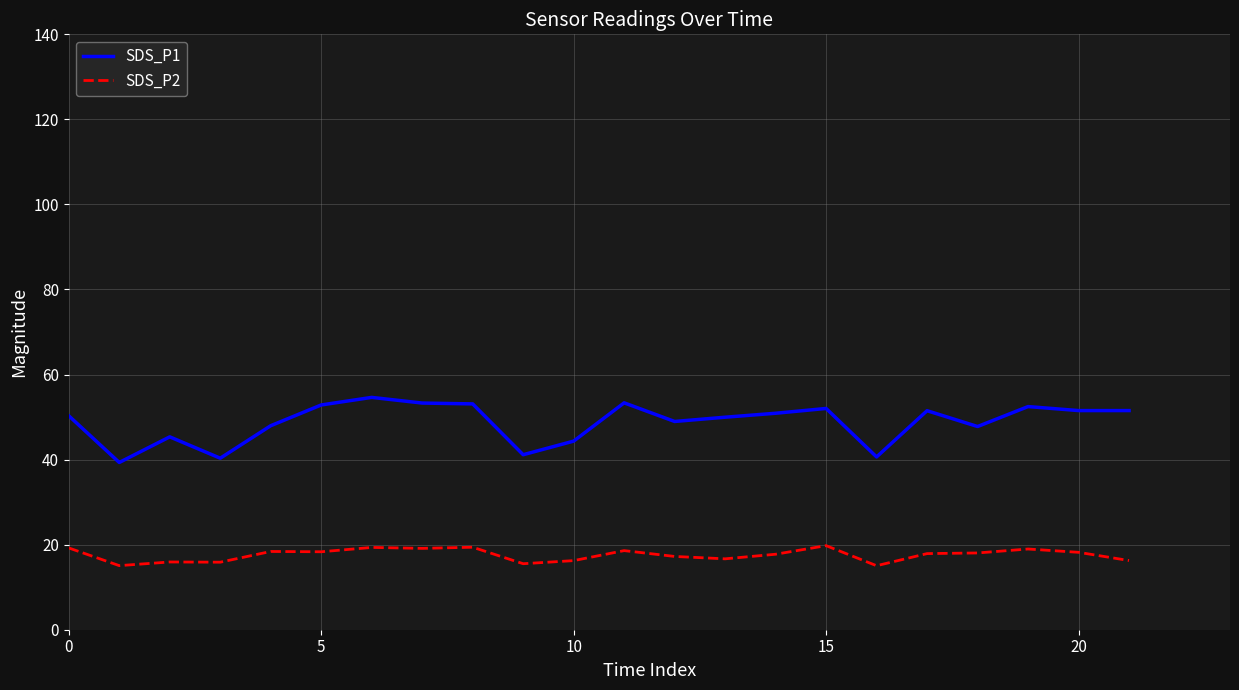

True or false: SDS_P1 and SDS_P2 cross at least once.

False